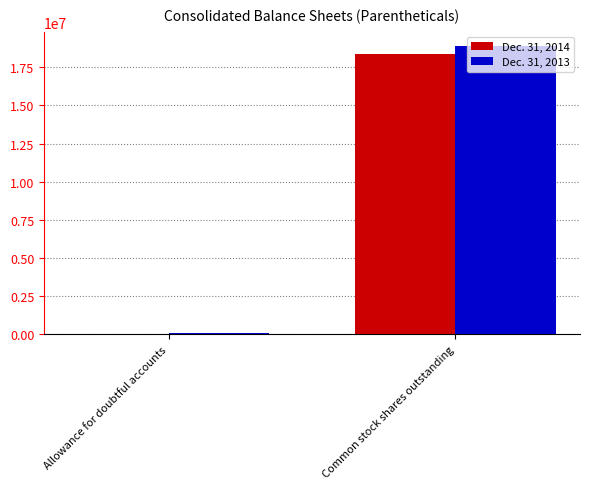

What is the label of the 1st bar from the left?

Allowance for doubtful accounts